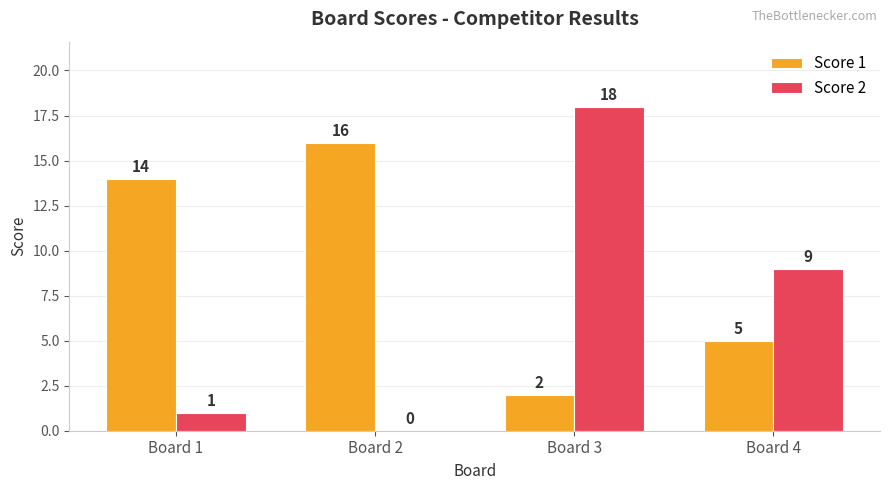

The value of Score 2 at Board 1 is 2. True or false?

False